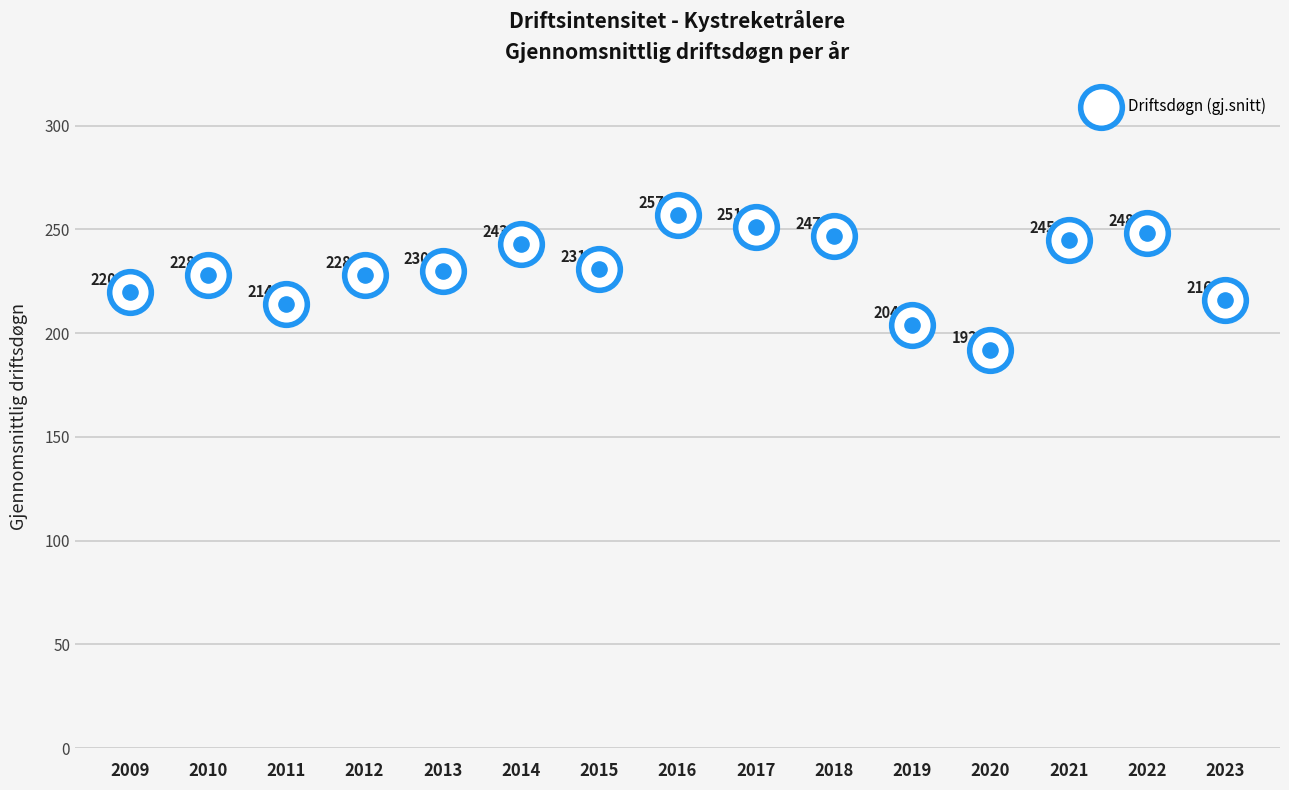

What is the ratio of the value at 2018 to the value at 2012?

1.1